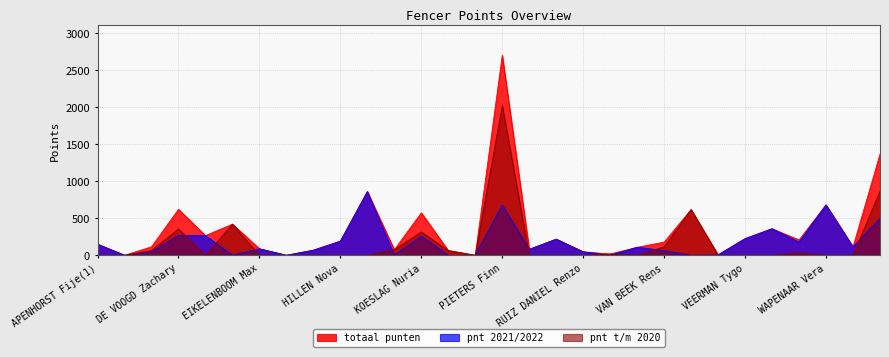

Rank the categories by pnt 2021/2022 value from highest to lowest.

JANSEN Sverre, WAPENAAR Vera, PIETERS Finn, WILLEMEN Remco, VERSTEIJNEN Linus, DE VOS Jochem, DE VOOGD Zachary, KOESLAG Nuria, VEERMAN Tygo, RUIZ DANIEL Juliana, HILLEN Nova, VORST Ali, APENHORST Fije(1), WATELET Jean, VAN AARTSEN Alexander, EIKELENBOOM Max, RIEZEBOS Frederick, HEINO Sander, VAN BEEK Rens, BRAMER Joris, RUIZ DANIEL Renzo, VAN VESSEM Reinout, APENHORST Fije(2), DELGADO Jaime, FRERICHS Joost, JUNGSLAGER Puck, NIJENHOF Jack, PENNINGS Zhana, TERGAU Jessica, VAN DER MEERENDONK Amy